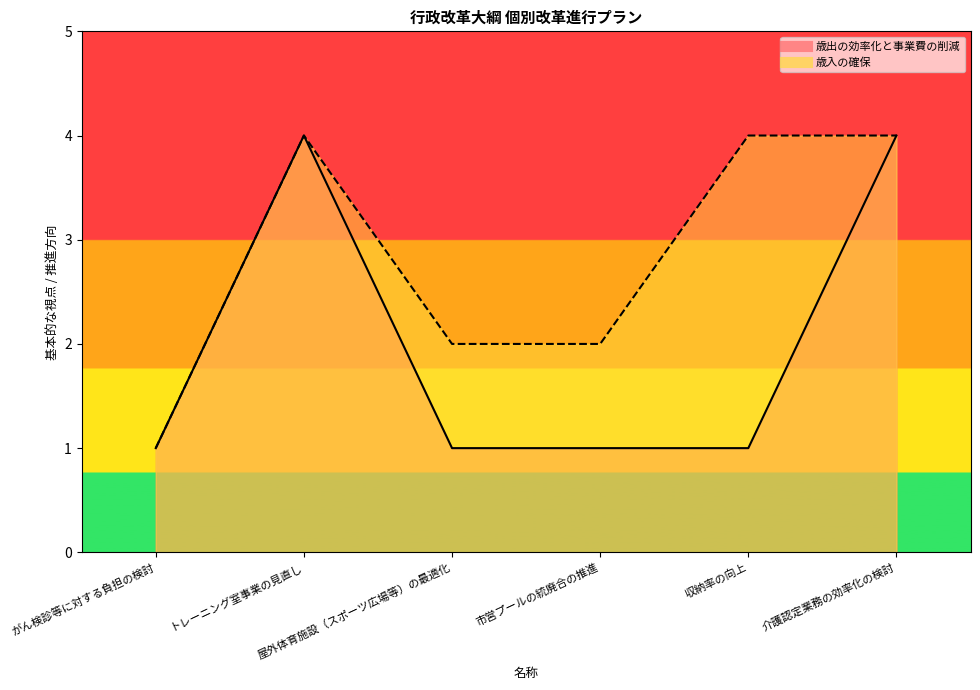

How many series are shown in this chart?

2